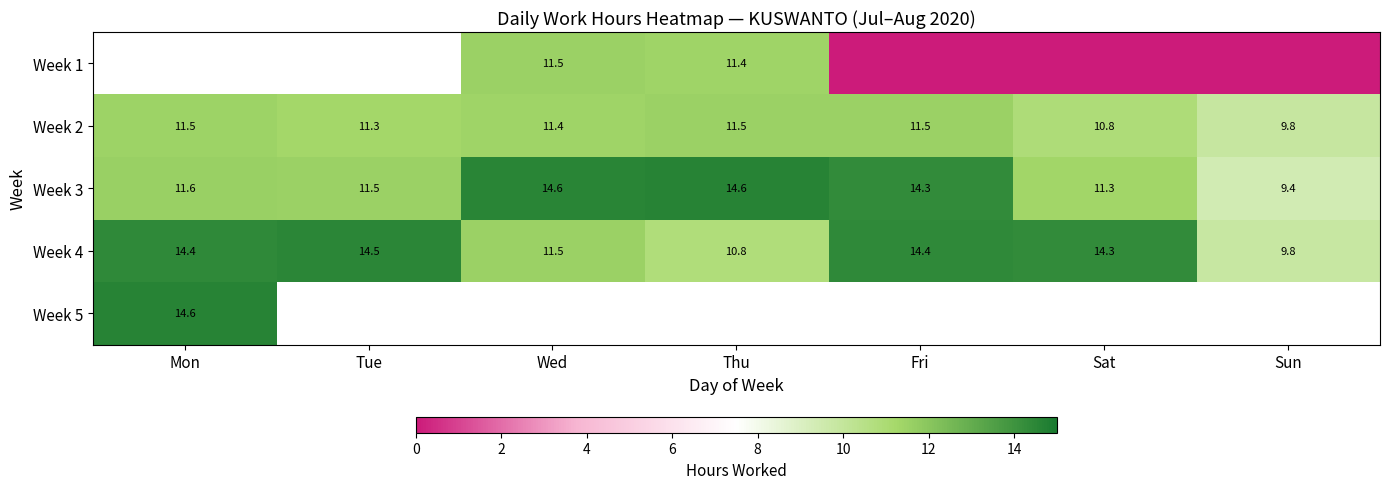

Read the Week 2 value at Sat.

10.8